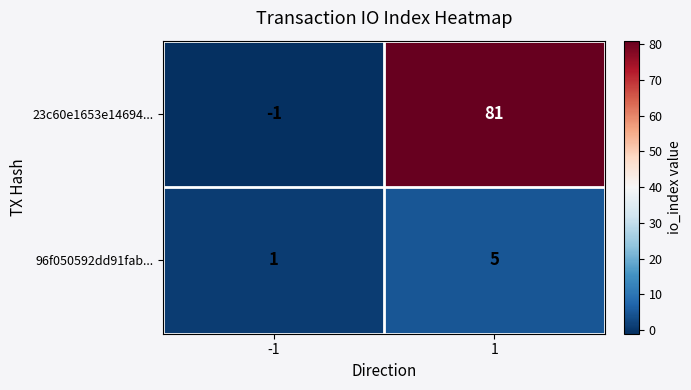

What is the minimum value shown in the chart?

-1